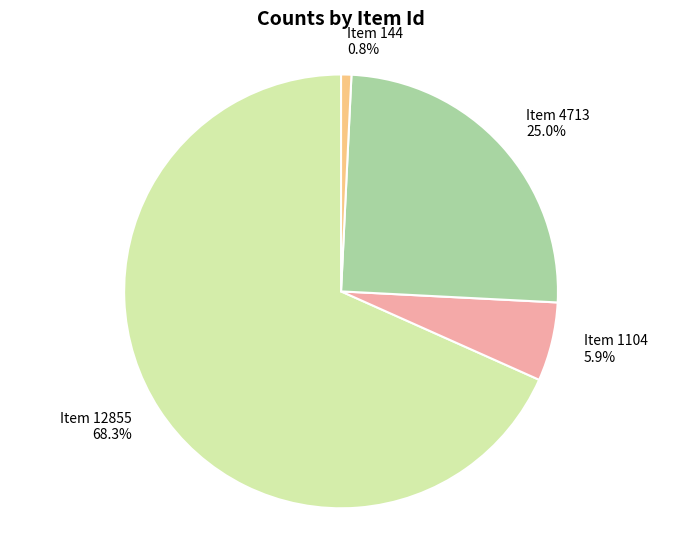

Which has a higher value, Item 12855 or Item 144?

Item 12855